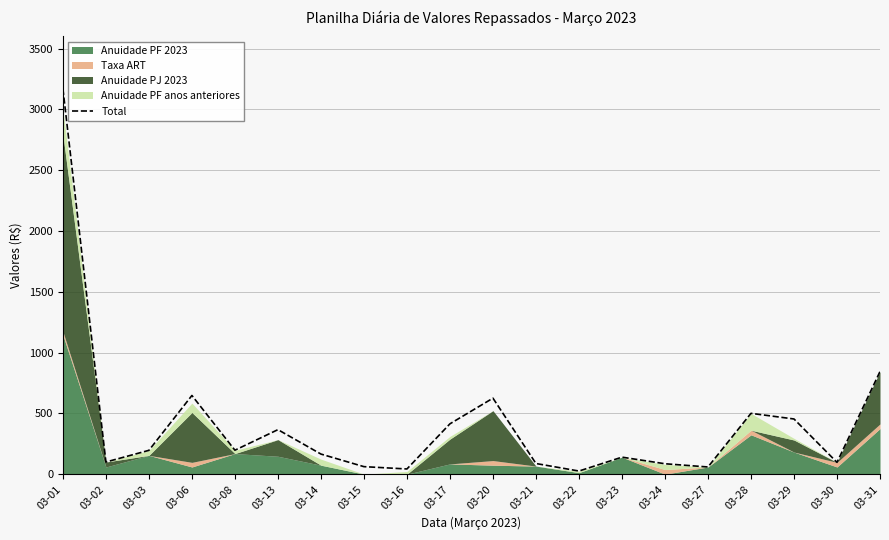

Where is Total nearest to the value 1597?

03-31